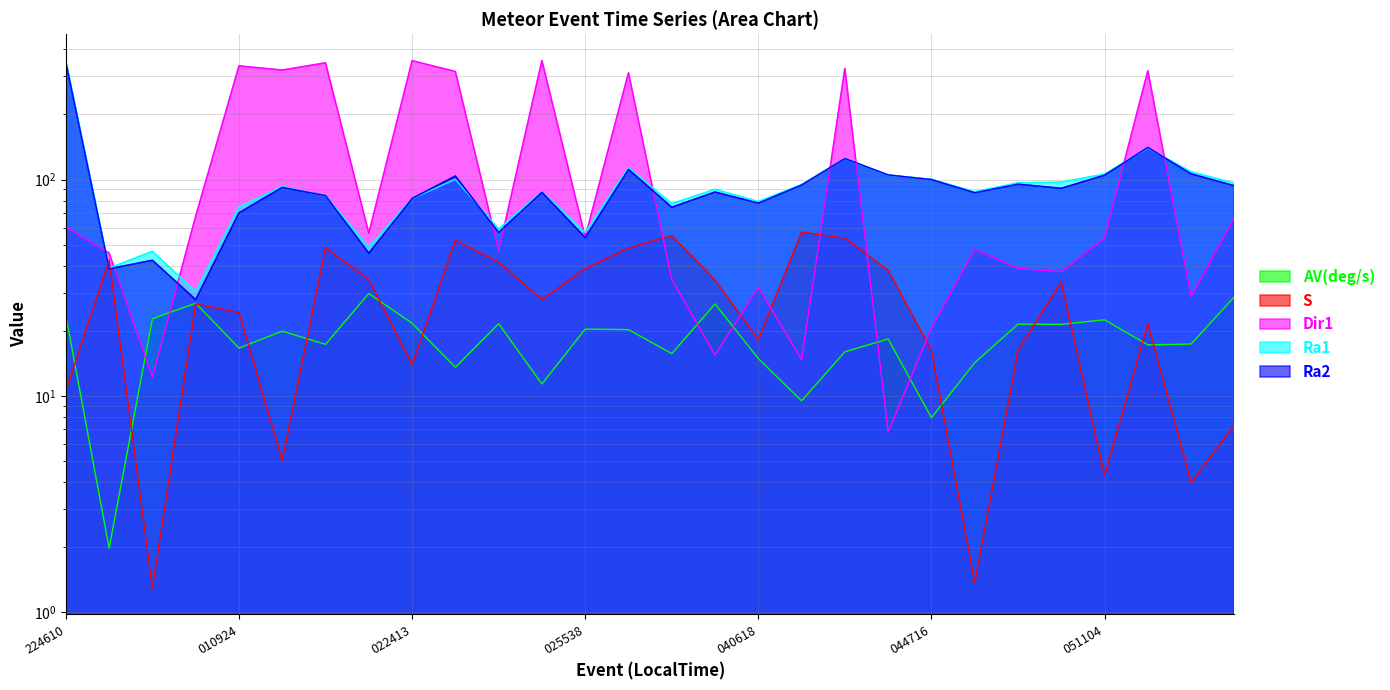

Which series ends up on top after the final intersection of Ra1 and S?

Ra1